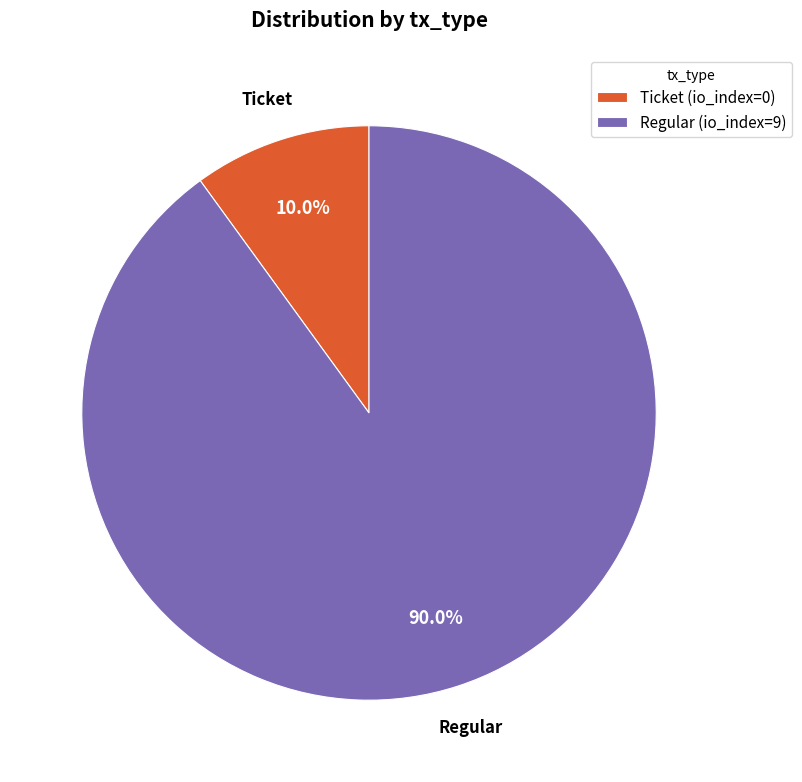

The Regular slice represents 99% of the pie. True or false?

False